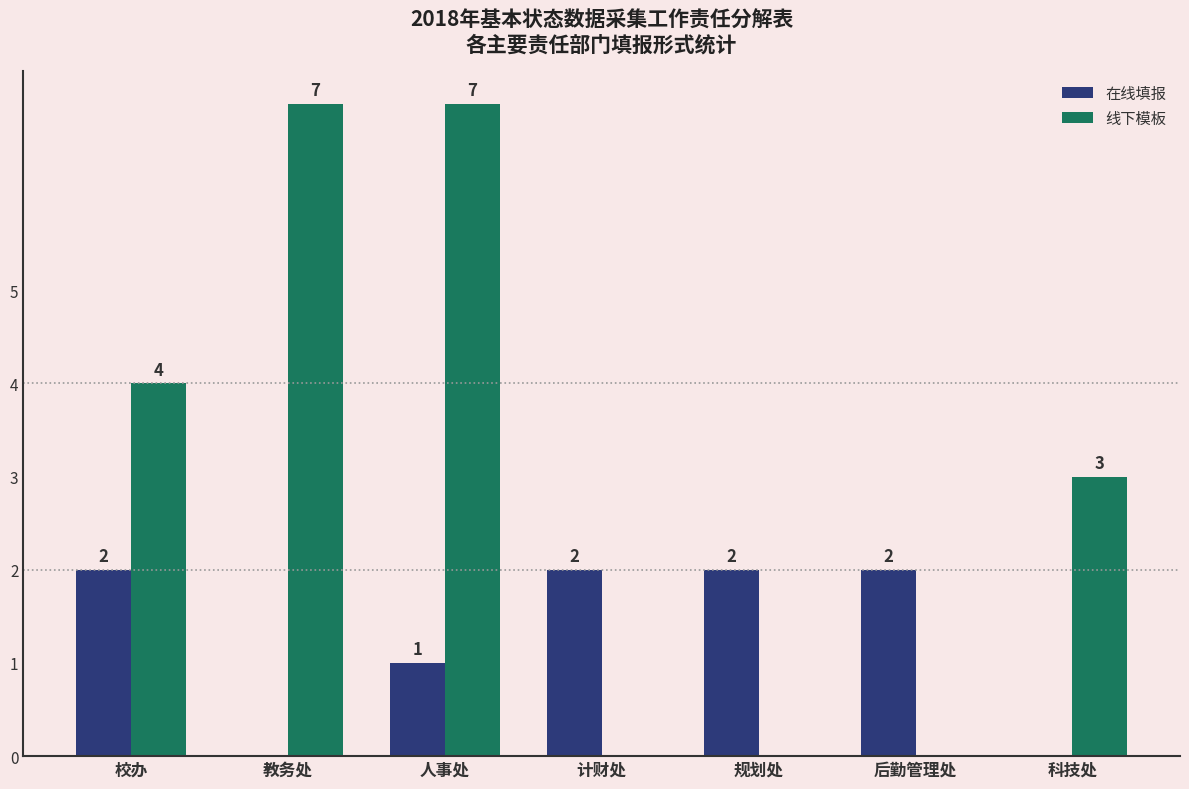

Reading left to right, what are all the values shown in this chart?

在线填报: 校办=2	教务处=0	人事处=1	计财处=2	规划处=2	后勤管理处=2	科技处=0
线下模板: 校办=4	教务处=7	人事处=7	计财处=0	规划处=0	后勤管理处=0	科技处=3